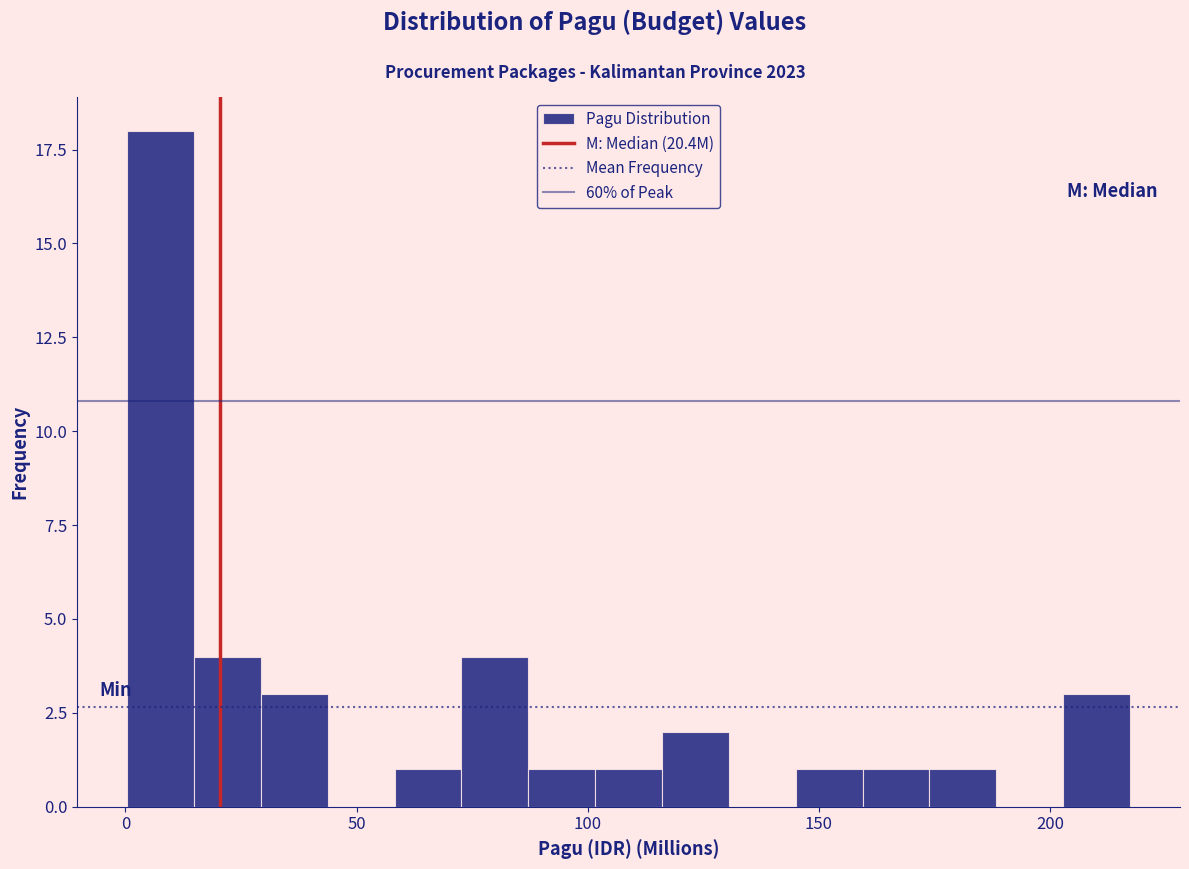

Read against the x-axis, roughly where is the centre of the tallest bar?

10